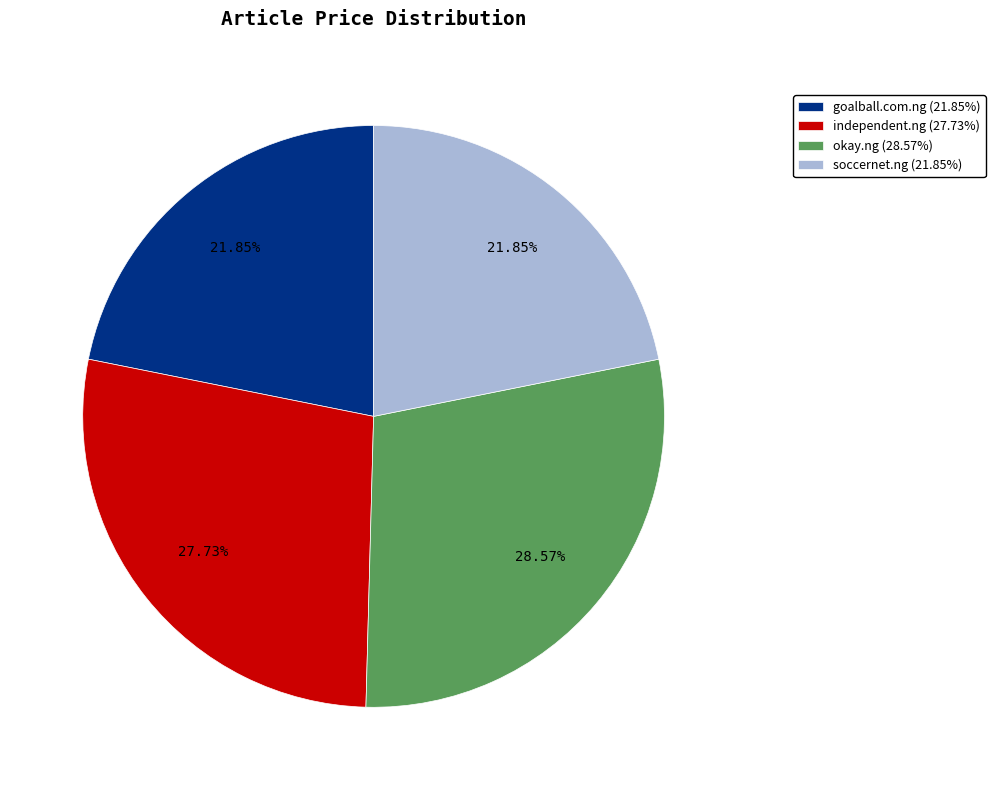

Does soccernet.ng represent more than half of the total?

No